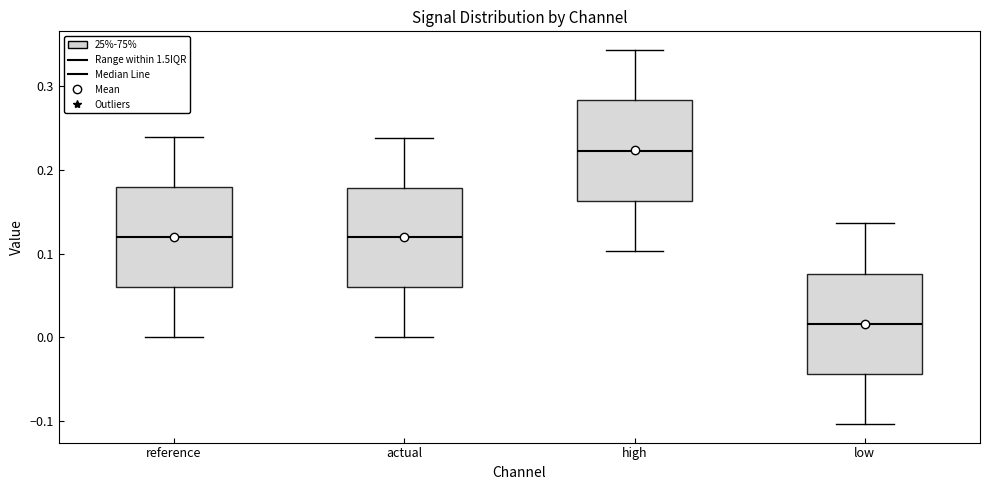

Which box has the lowest median line?

low